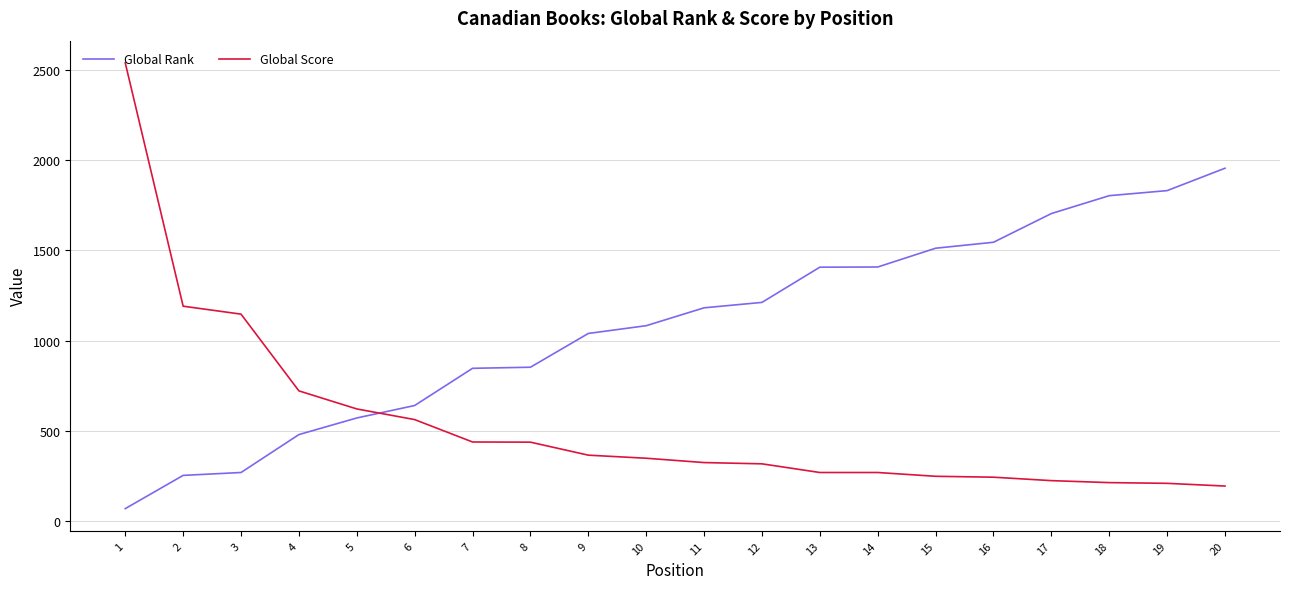

Read the Global Rank value at 5, to the nearest 10.

570